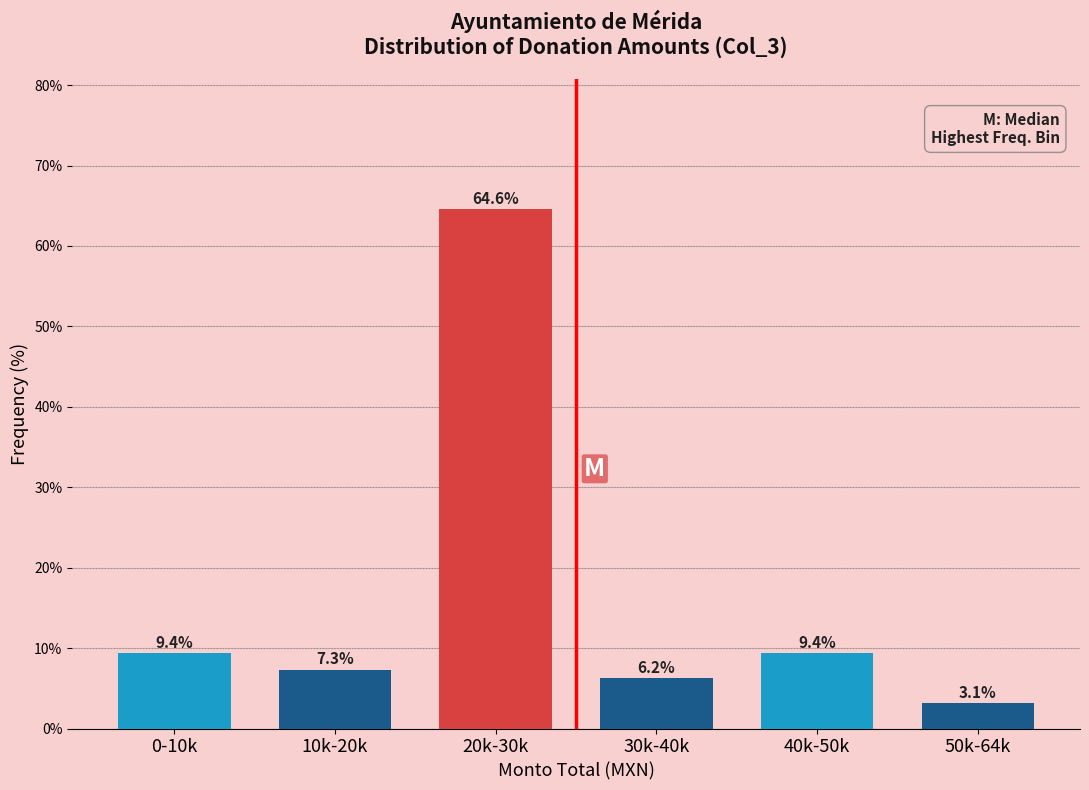

What is the label of the 6th bar from the right?

0-10k